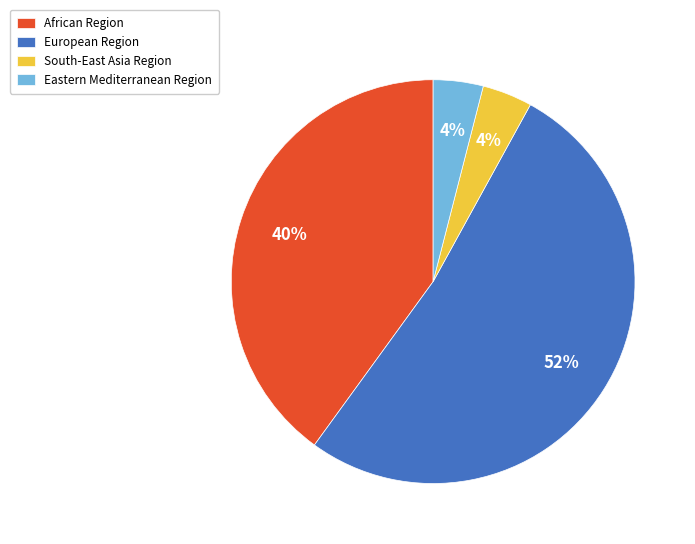

How many segments does this pie chart have?

4